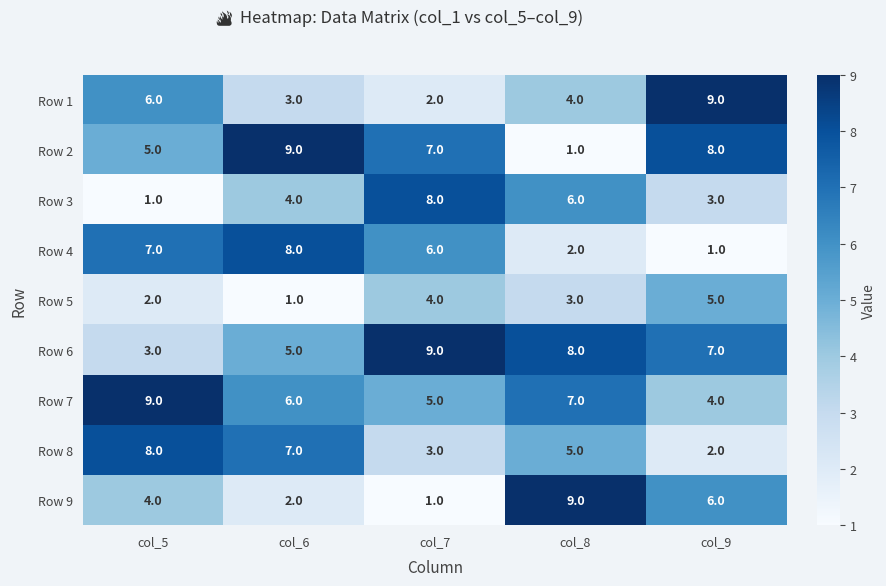

What is the spread (max minus min) of values at col_5?

8